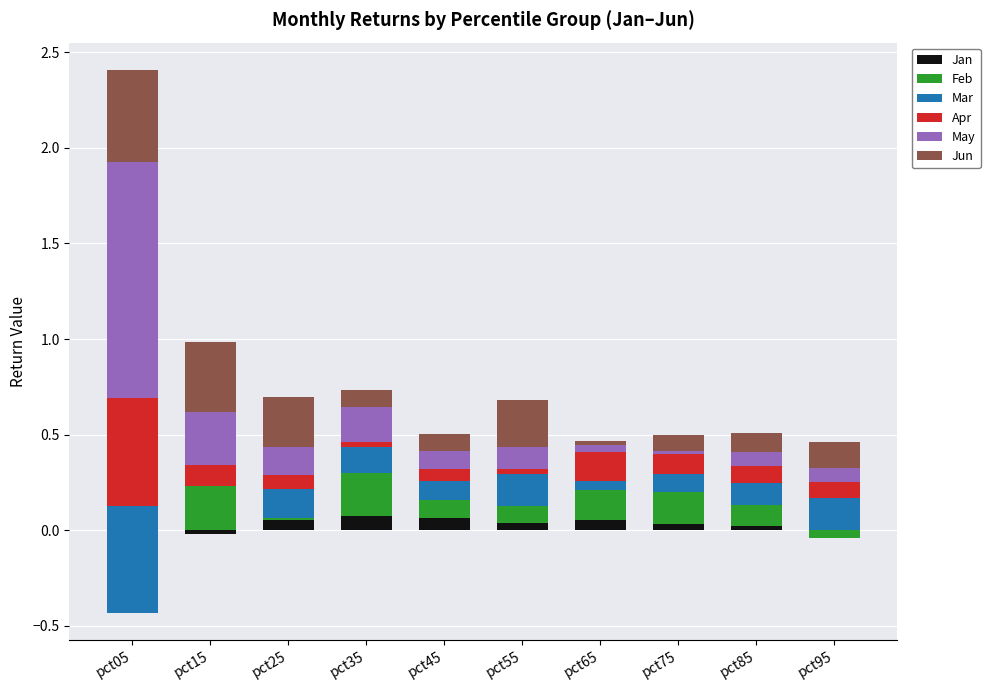

Count the Jan values in the range 0 to 1.

8